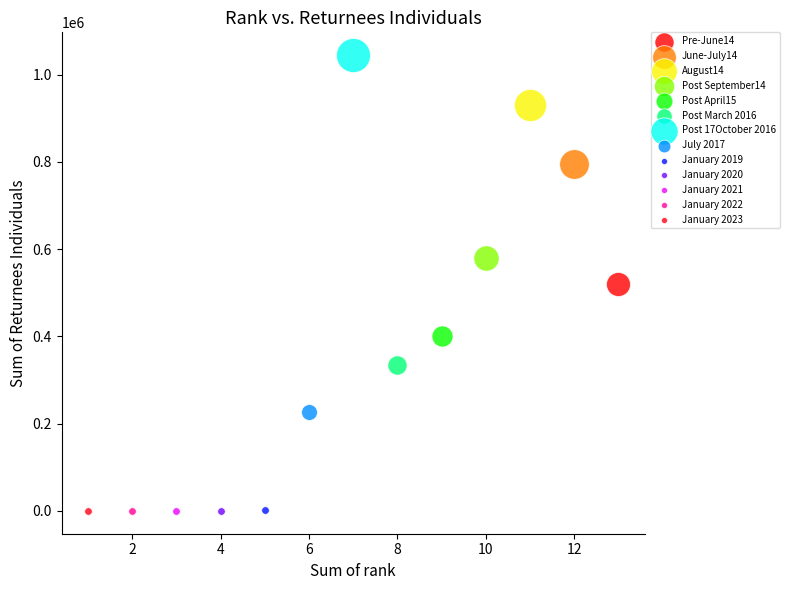

What are all the series names shown in the legend?

Pre-June14, June-July14, August14, Post September14, Post April15, Post March 2016, Post 17October 2016, July 2017, January 2019, January 2020, January 2021, January 2022, January 2023